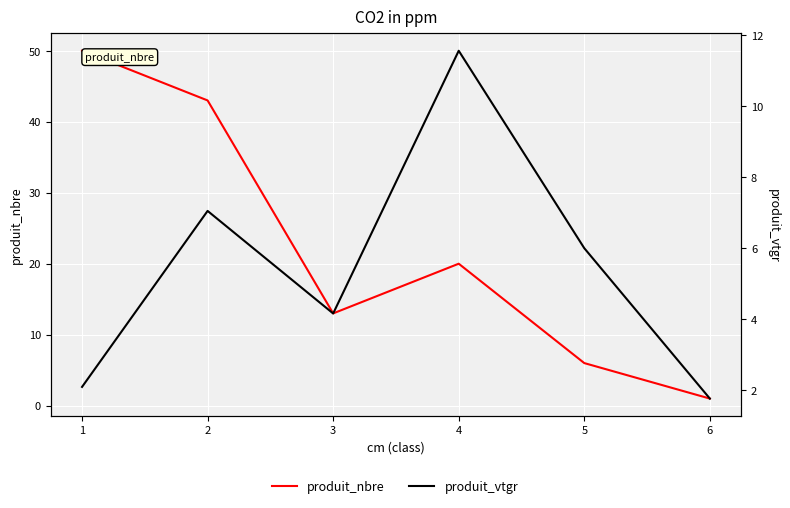

True or false: produit_vtgr and produit_nbre intersect in this chart.

False